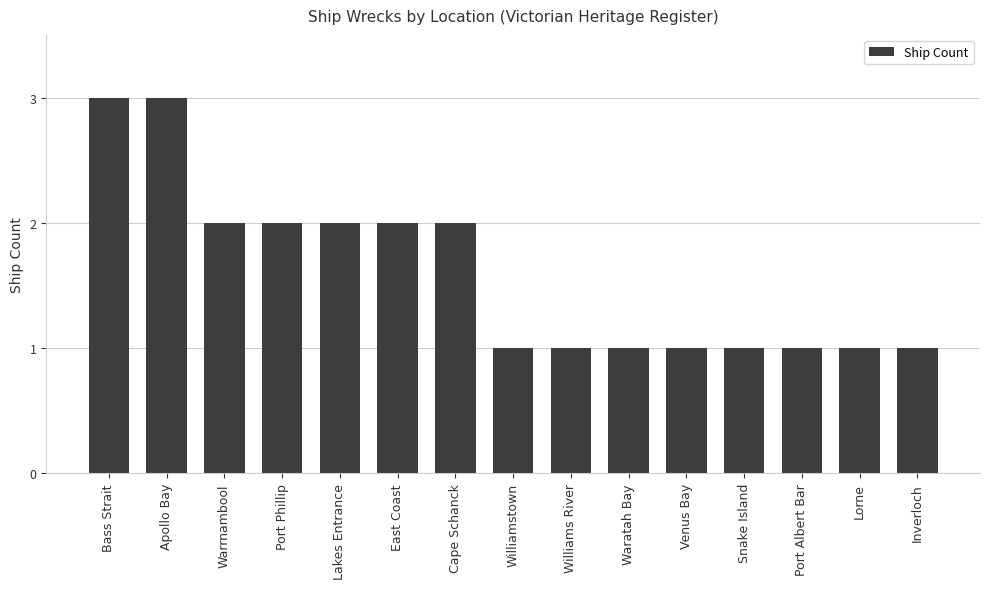

Reading left to right, transcribe all the data shown in this chart.

Bass Strait=3	Apollo Bay=3	Warrnambool=2	Port Phillip=2	Lakes Entrance=2	East Coast=2	Cape Schanck=2	Williamstown=1	Williams River=1	Waratah Bay=1	Venus Bay=1	Snake Island=1	Port Albert Bar=1	Lorne=1	Inverloch=1